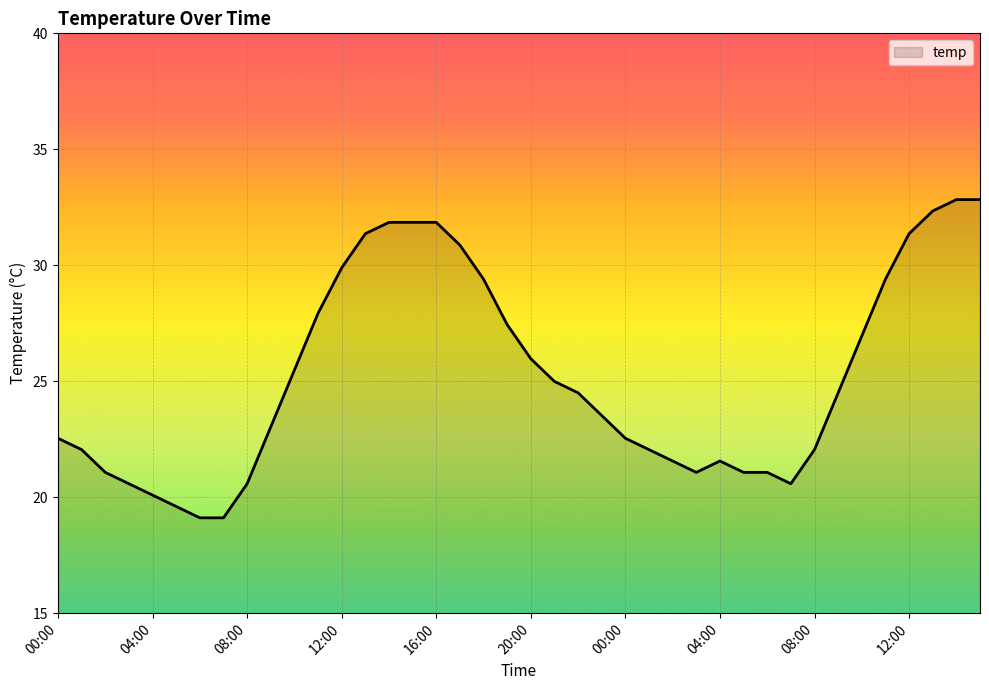

What is the greatest value displayed?

32.8